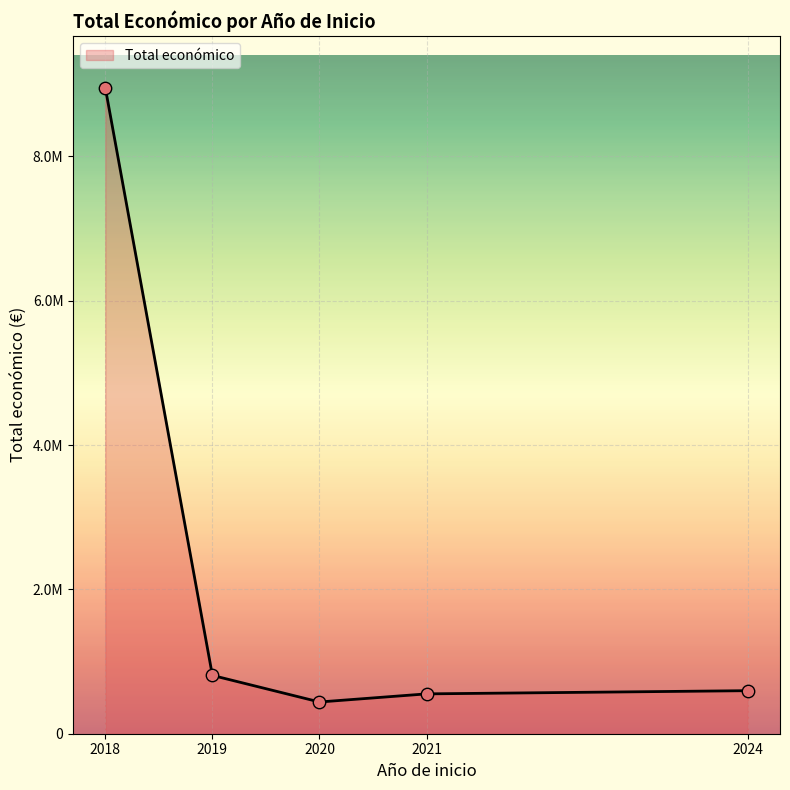

What is the change in value from 2018 to 2021?

-8397987